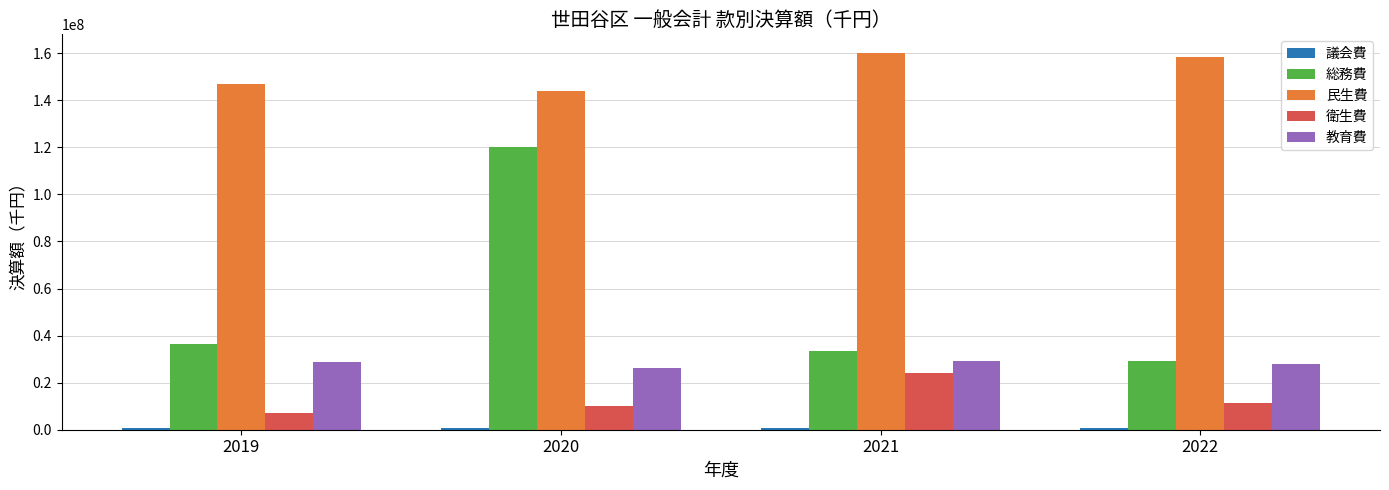

What is the minimum value for 衛生費?

7284933